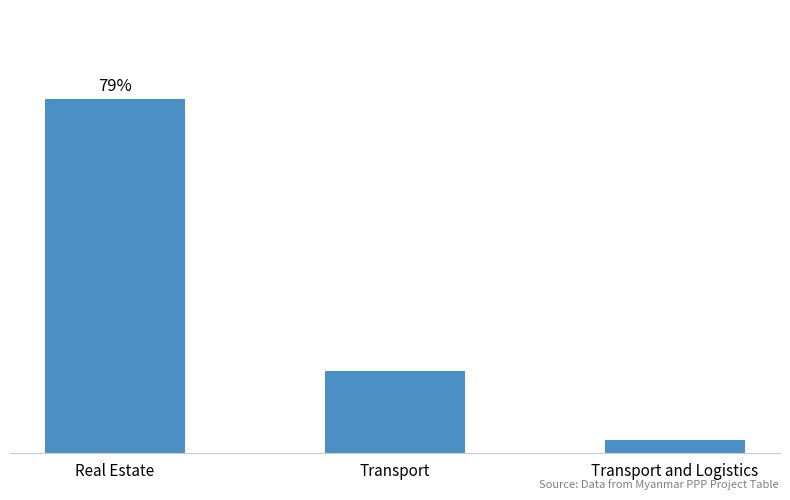

What position from the right is Transport and Logistics?

1